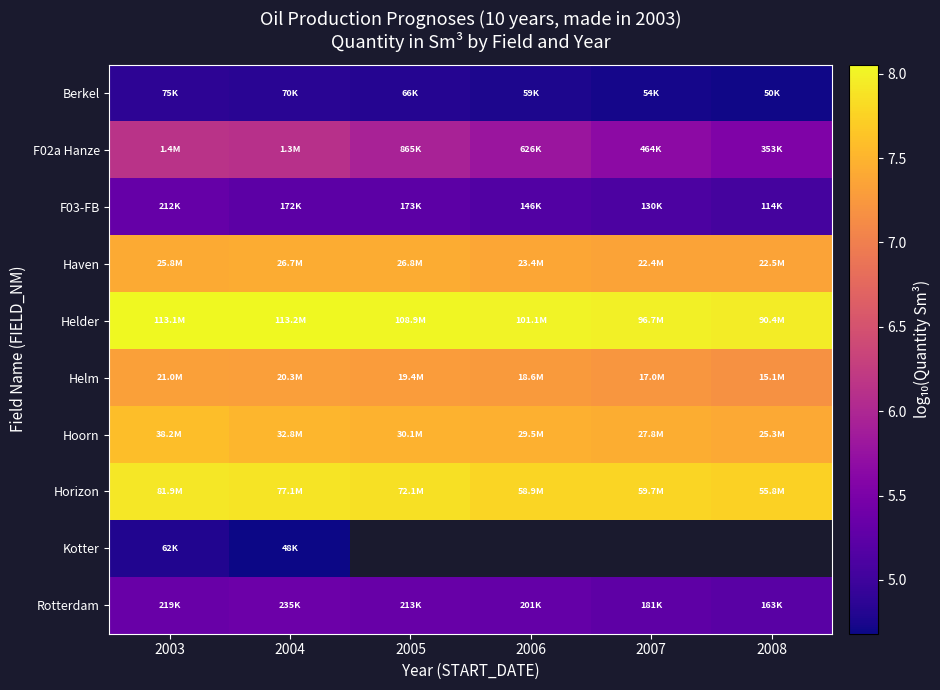

How many Rotterdam values are between 5 and 6?

6